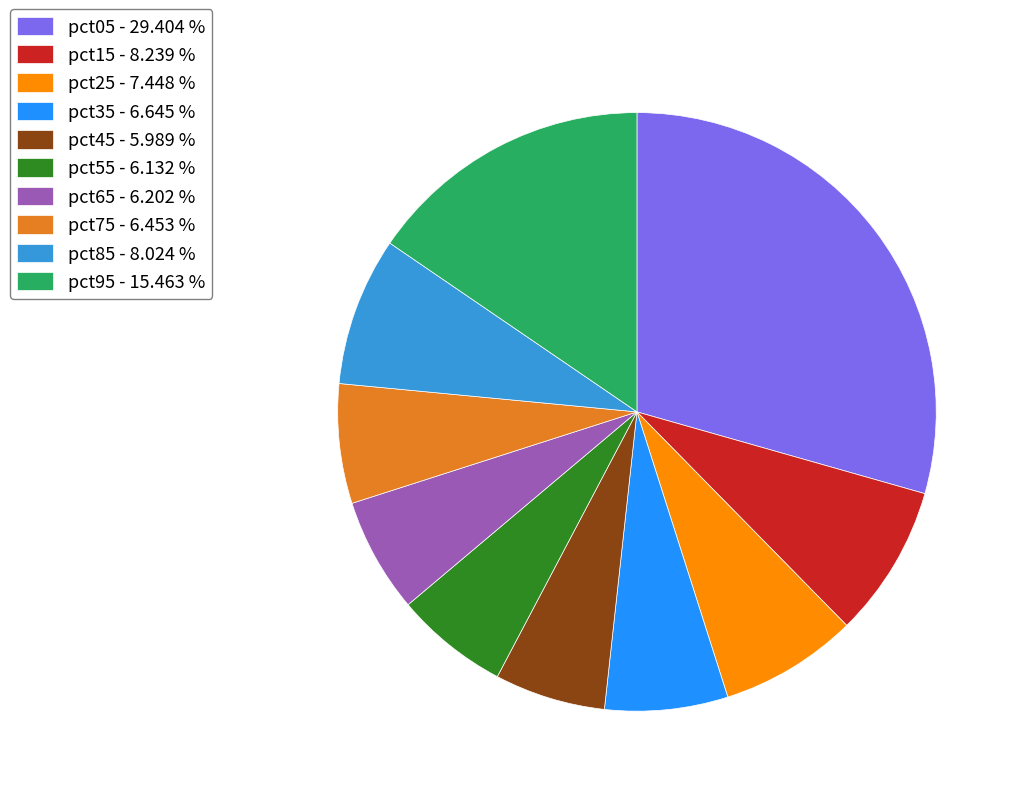

Do pct65 - 6.202 % and pct05 - 29.404 % together represent more than half of the pie?

No